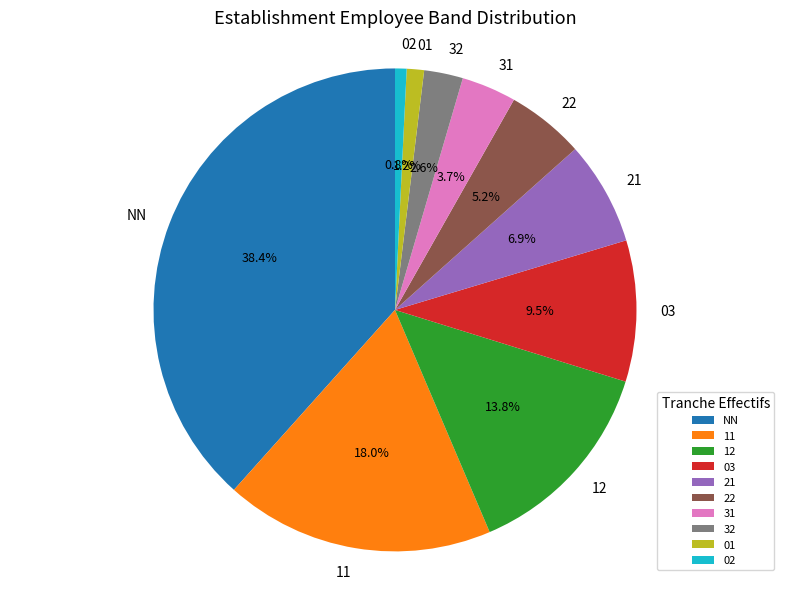

Do 22 and 21 together represent more than half of the pie?

No